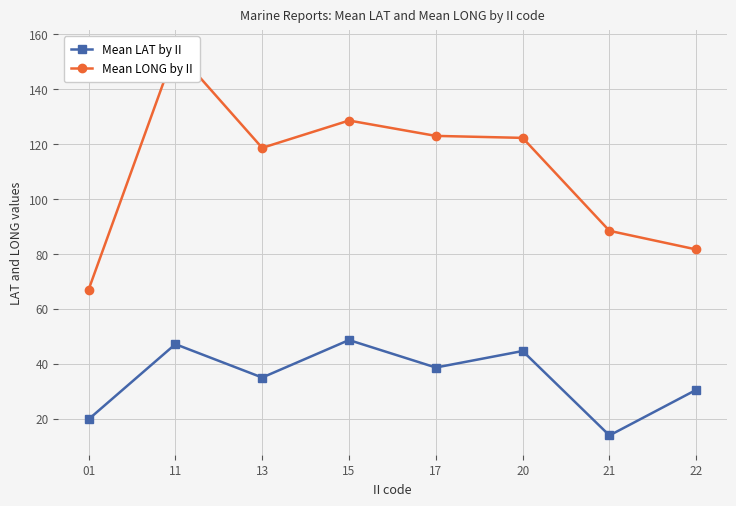

What is the difference between the Mean LAT by II values at 17 and 21?

24.8